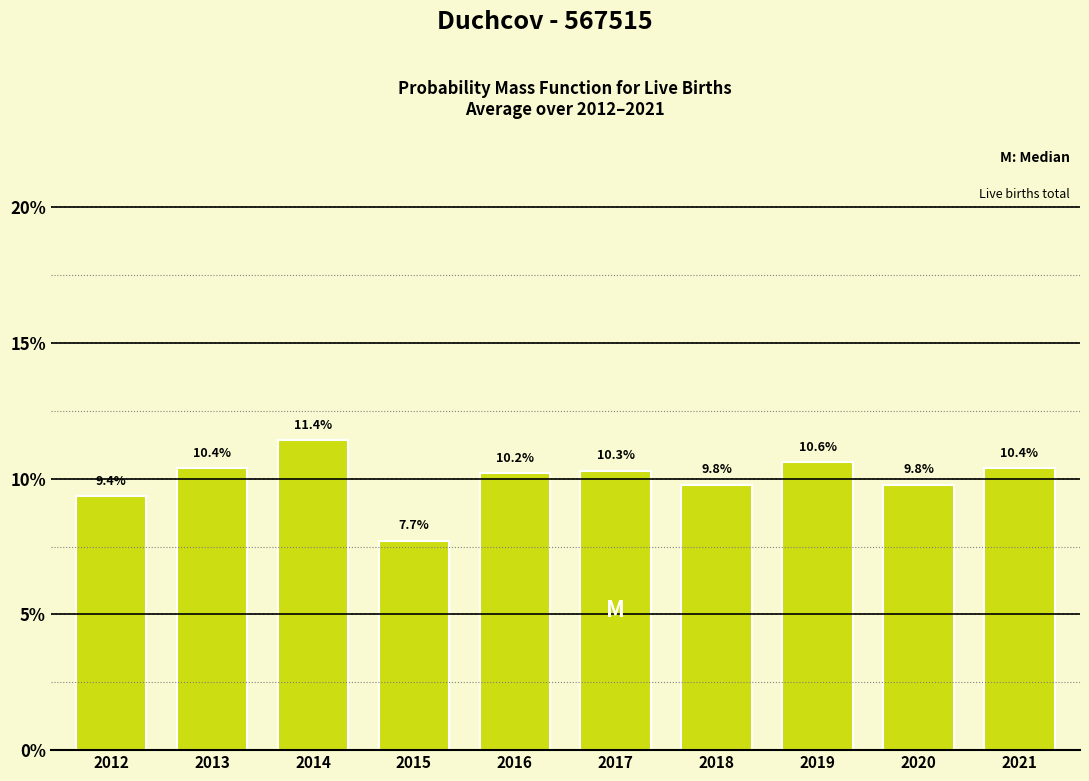

Reading right to left, what are all the values shown in this chart?

2021=10.4	2020=9.8	2019=10.6	2018=9.8	2017=10.3	2016=10.2	2015=7.7	2014=11.4	2013=10.4	2012=9.4